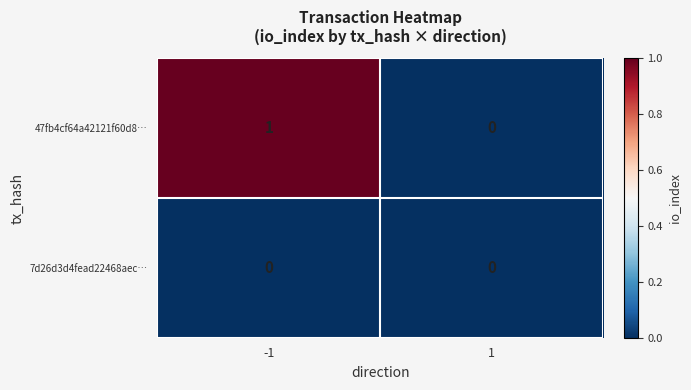

List the series in order of their peak value, highest first.

47fb4cf64a42121f60d8…, 7d26d3d4fead22468aec…